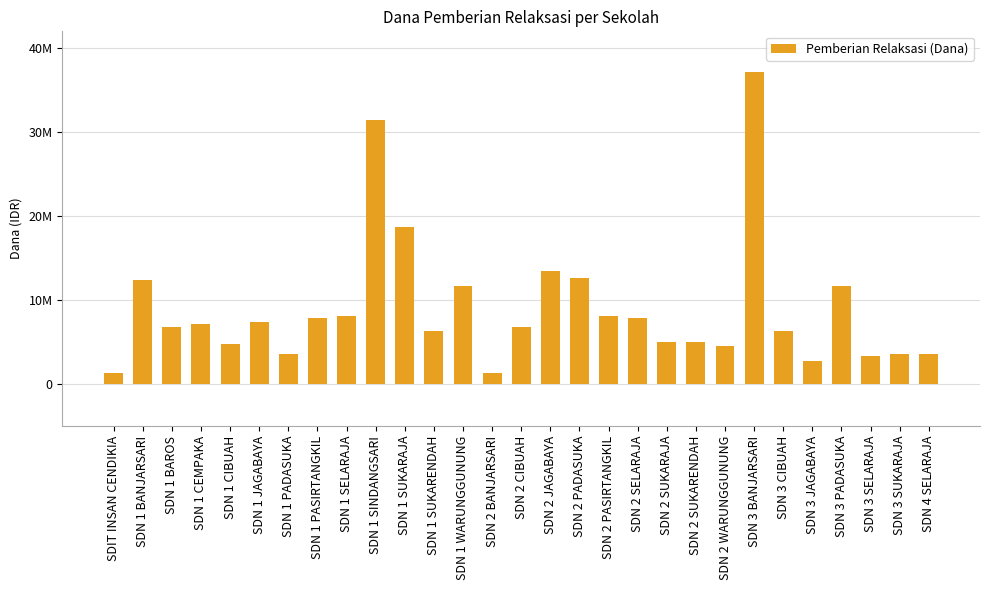

What is the sum of the values at SDN 2 SUKARENDAH and SDN 1 CIBUAH?

9675000